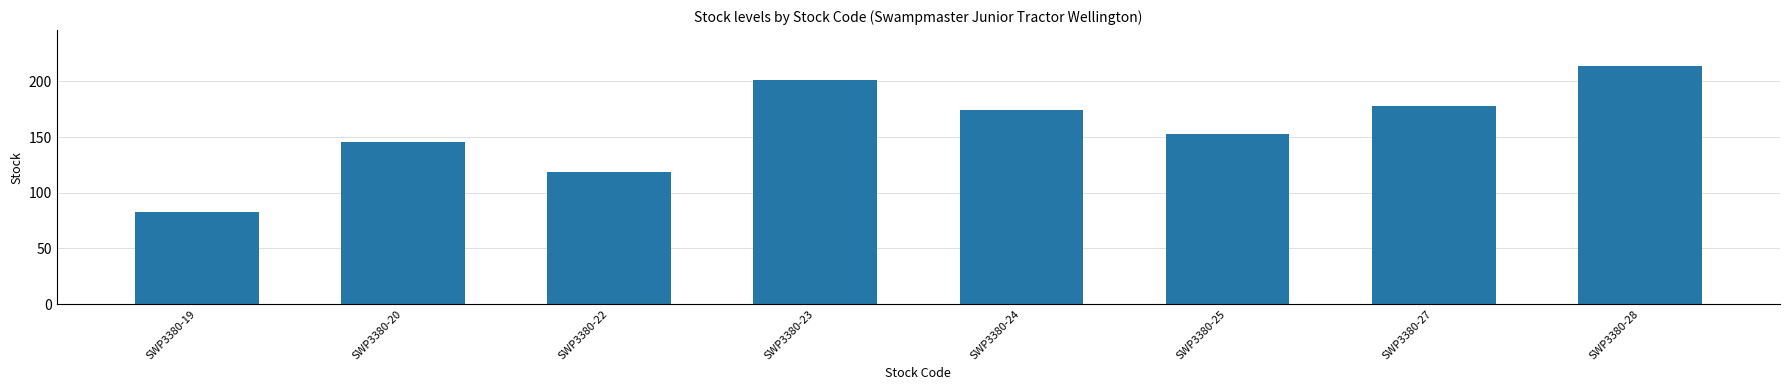

What is the greatest value displayed?

214